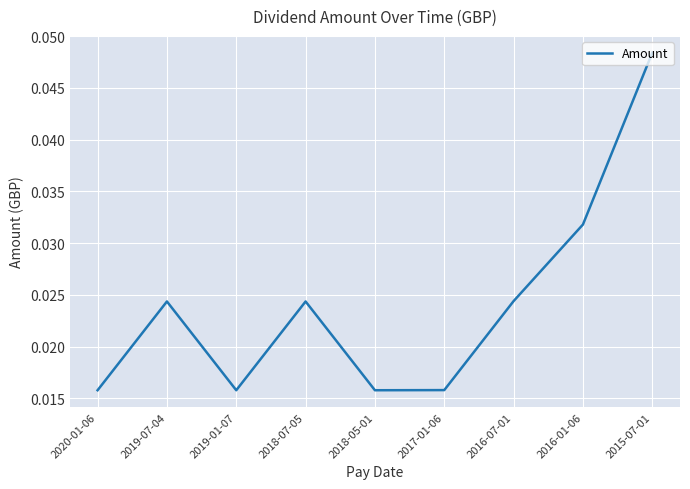

At which category does the chart reach its peak across all series?

2015-07-01